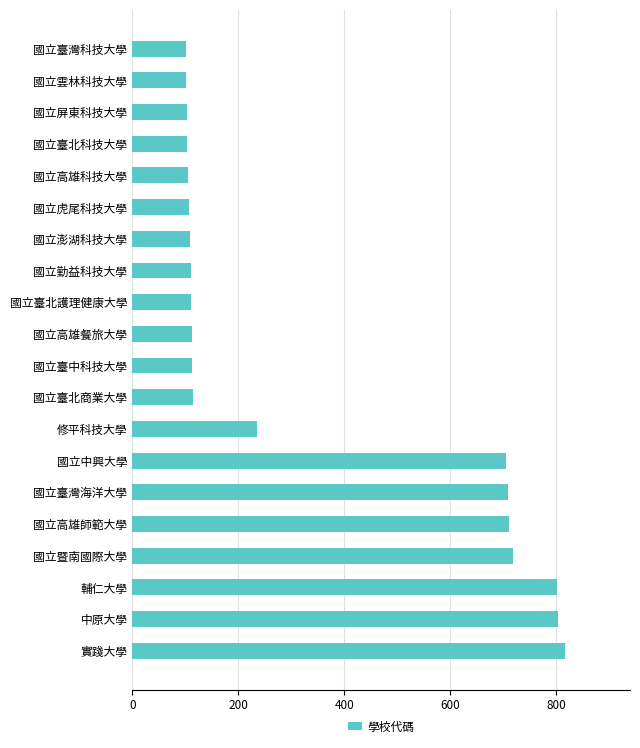

What is the sum of all values?

6797